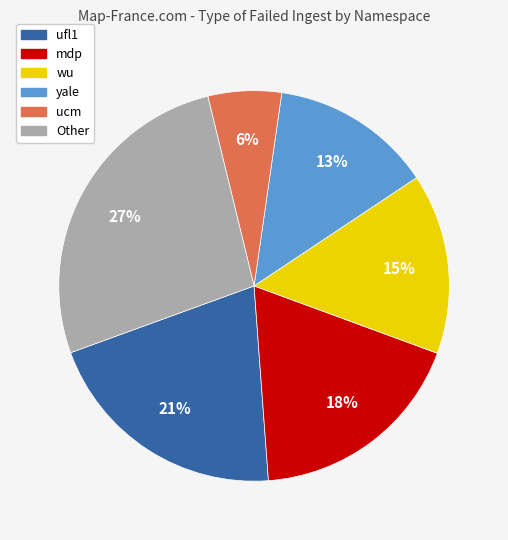

To the nearest percent, what is the difference between the largest and smallest slice percentages?

21%